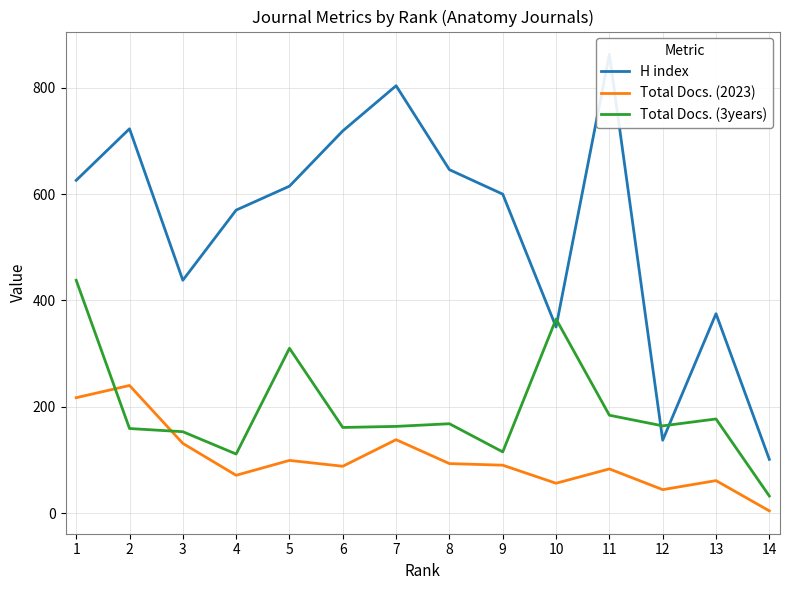

True or false: Total Docs. (3years) has a value of 310 at 5.

True